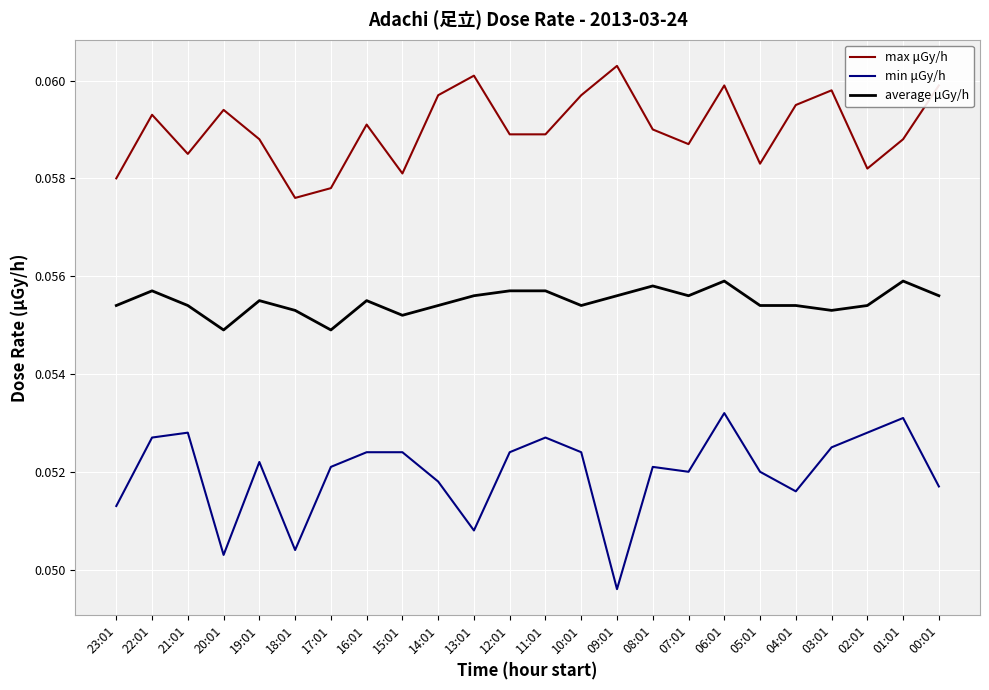

Which category has the lowest value in the min μGy/h series?

09:01